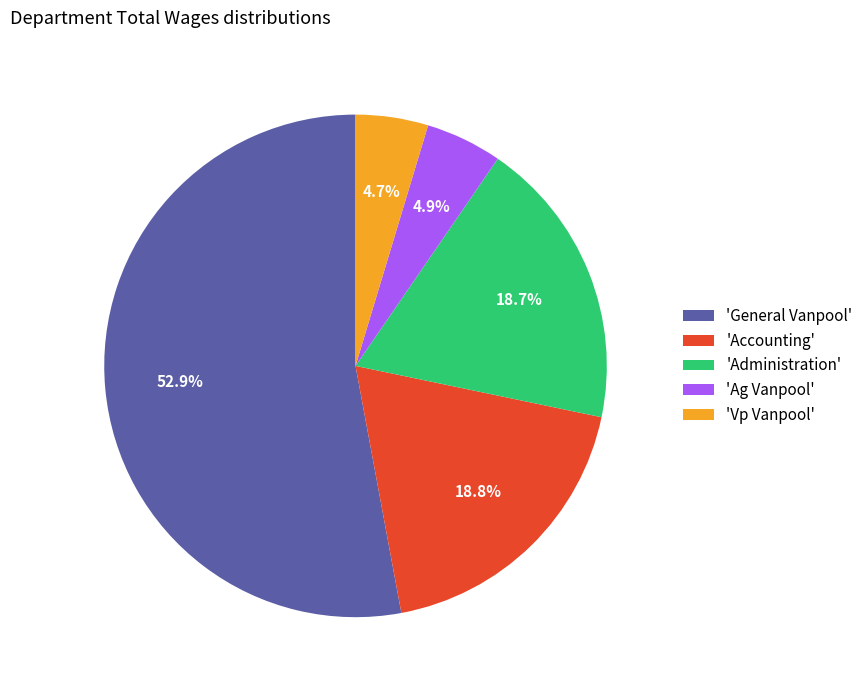

To the nearest percent, what is the average slice percentage?

20%